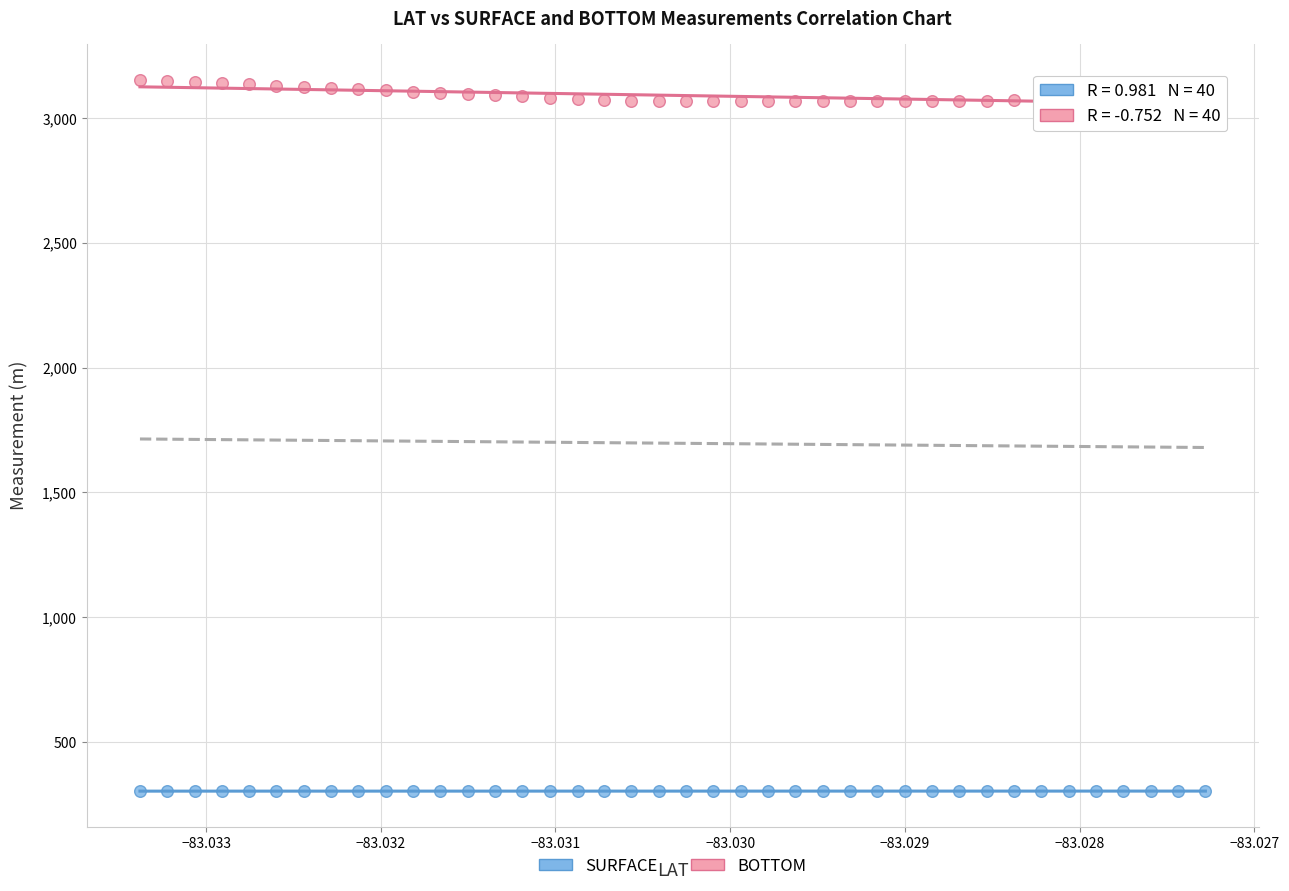

Which series has the widest spread of Y values?

BOTTOM